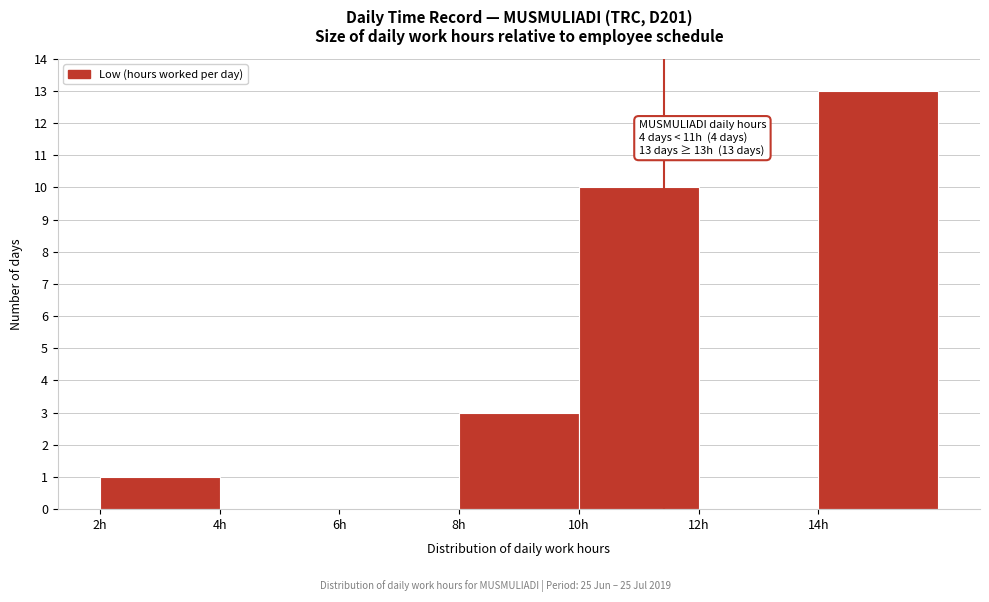

Over which range of the x-axis is the bar tallest?

14 to 16